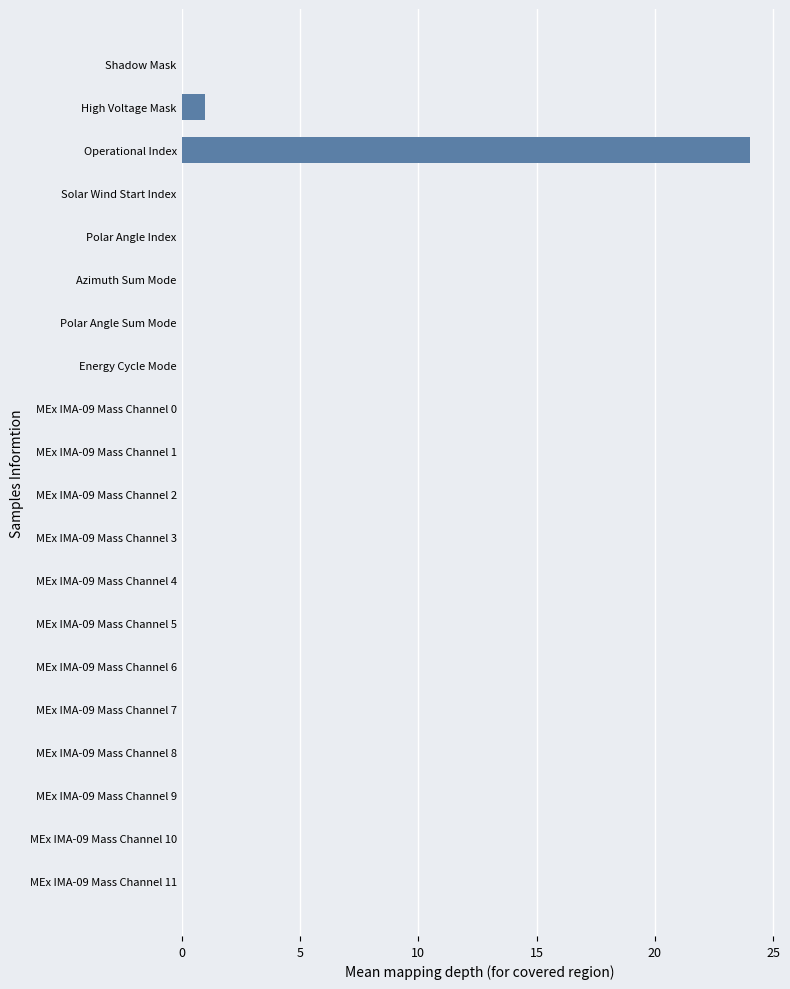

Is it true that the value at Operational Index is 13?

False